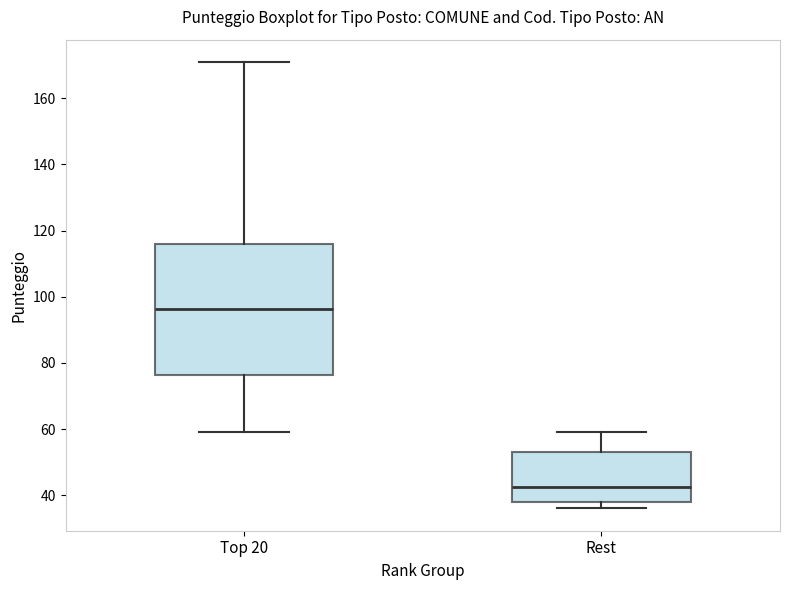

Which box has the highest median line?

Top 20